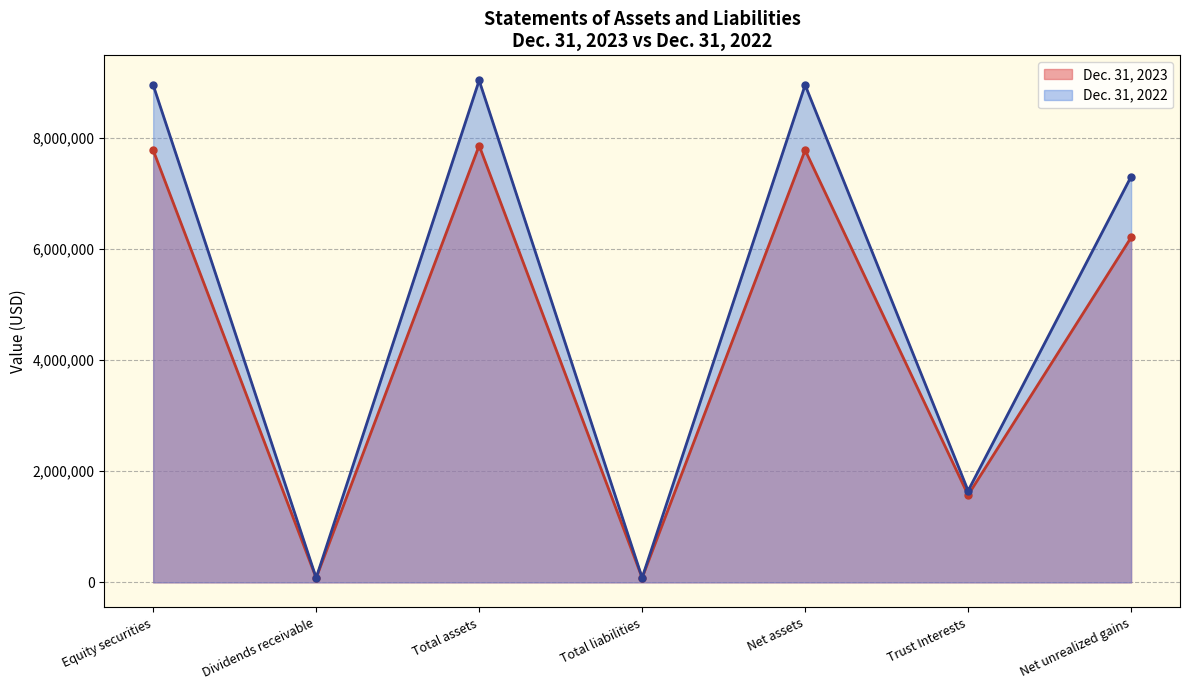

What is the label of the 3rd point from the right?

Net assets